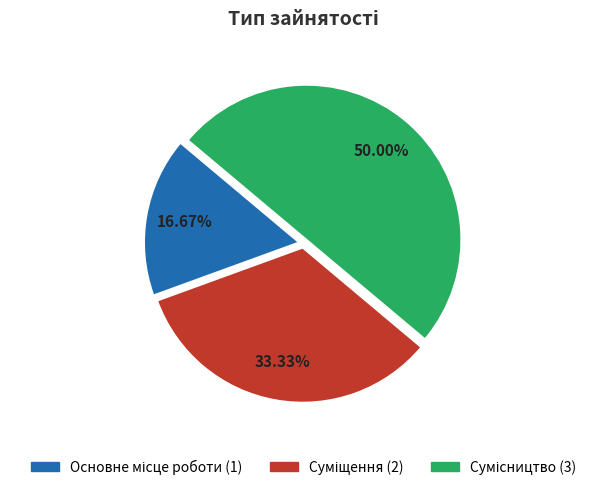

Count the number of slices in the pie.

3